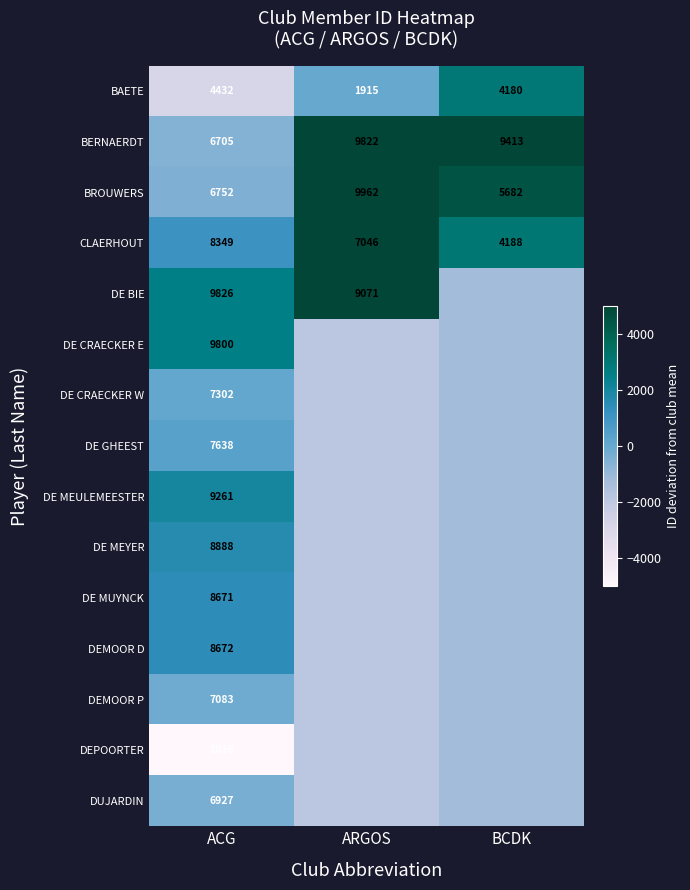

True or false: DE MEULEMEESTER has a value of 872.7 at ACG.

False